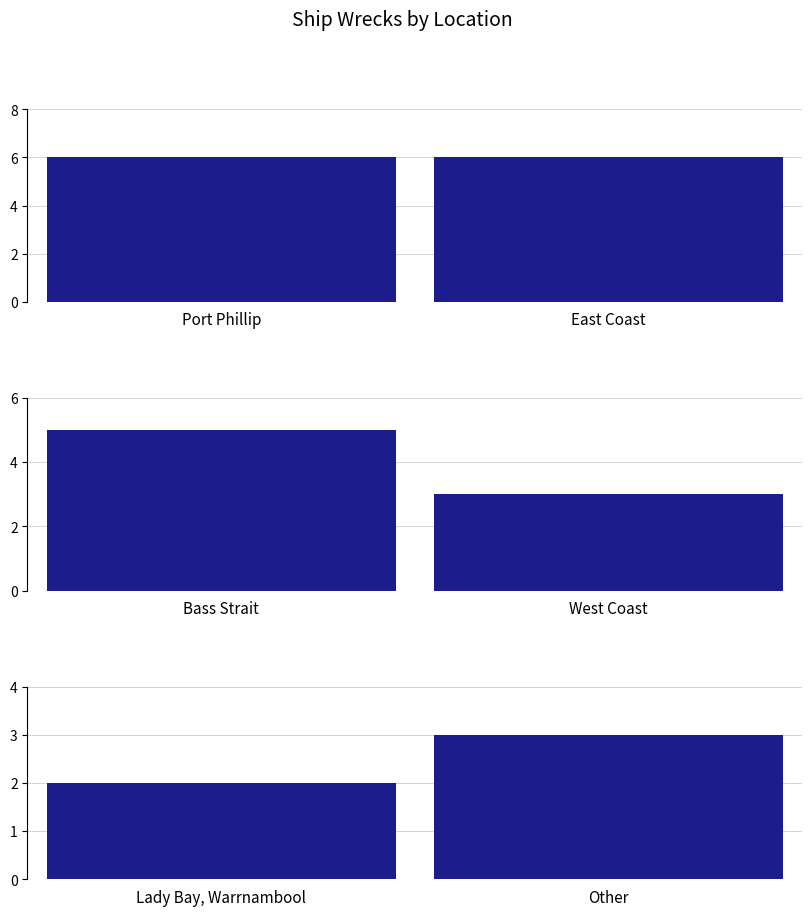

What is the label of the 3rd bar from the right?

West Coast